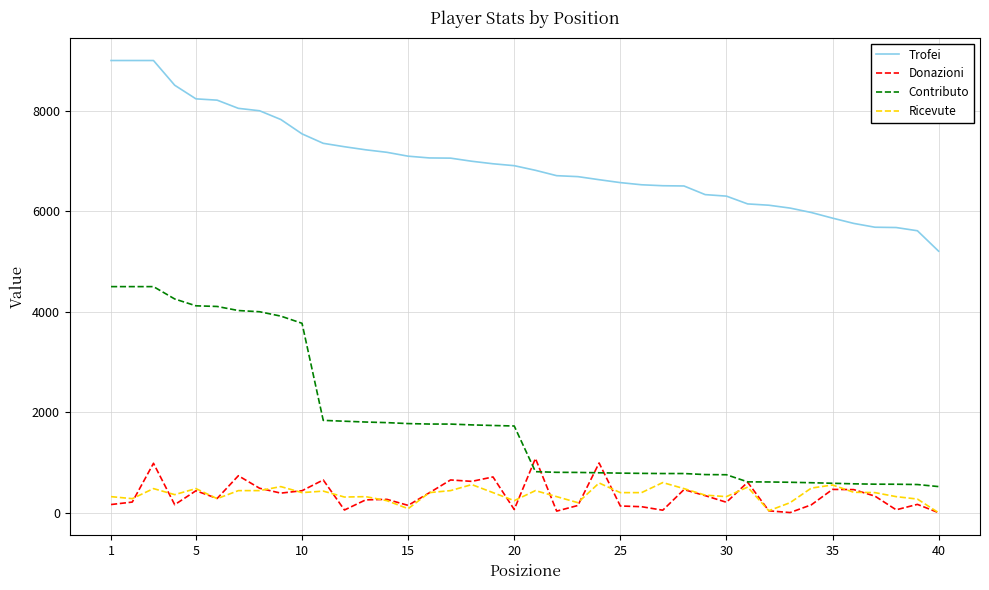

Does the chart display data point markers on the line(s)?

No